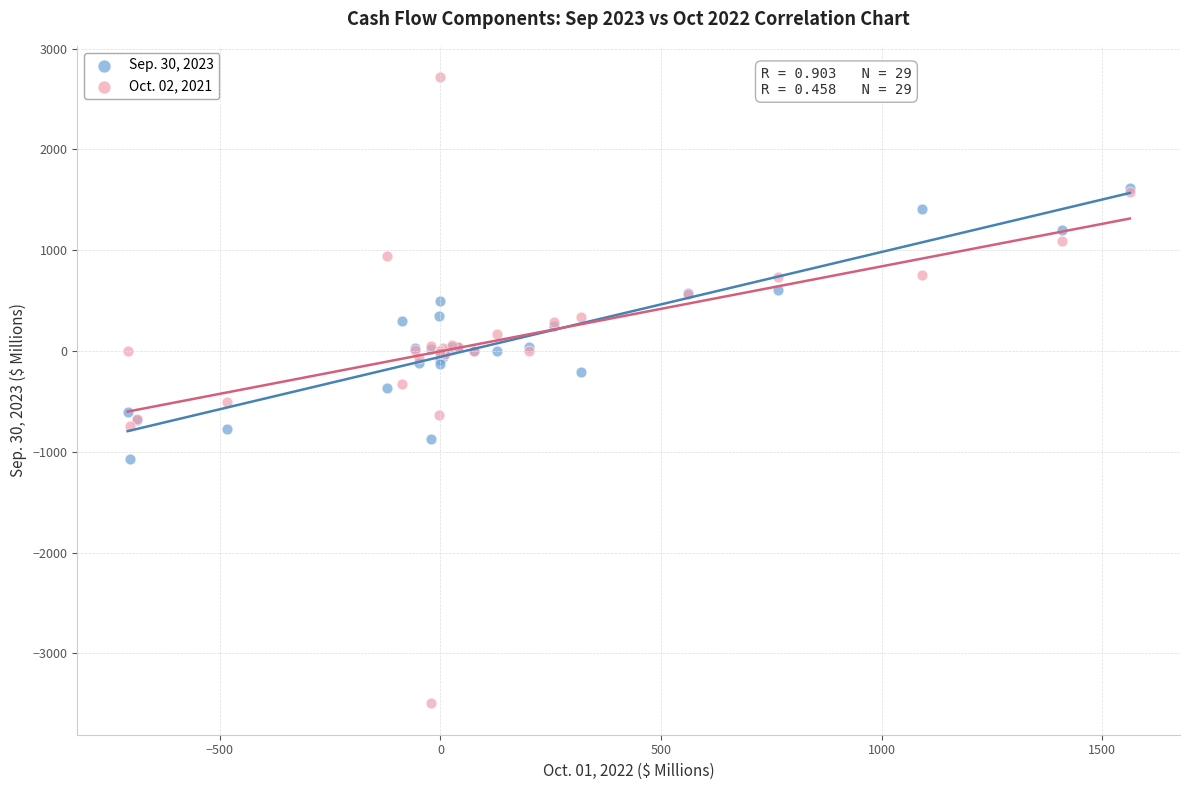

What are all the series names shown in the legend?

Sep. 30, 2023, Oct. 02, 2021